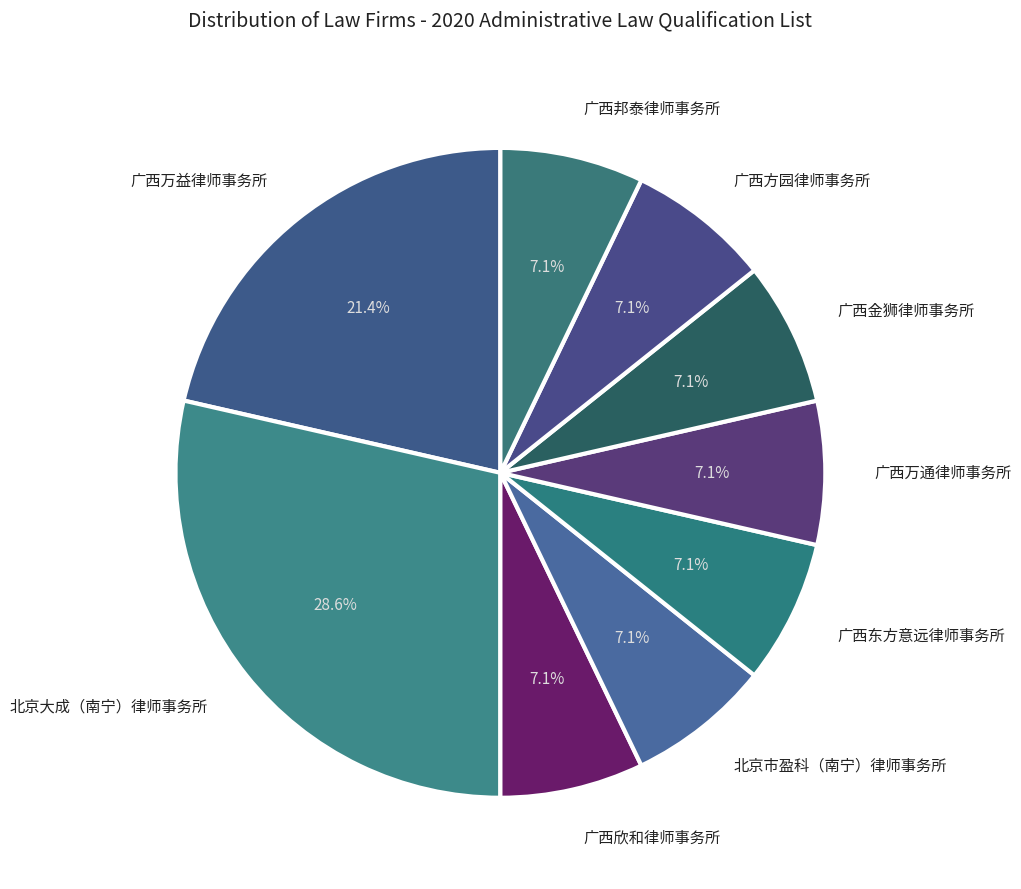

Combined, do 广西欣和律师事务所 and 广西万益律师事务所 account for over 50%?

No